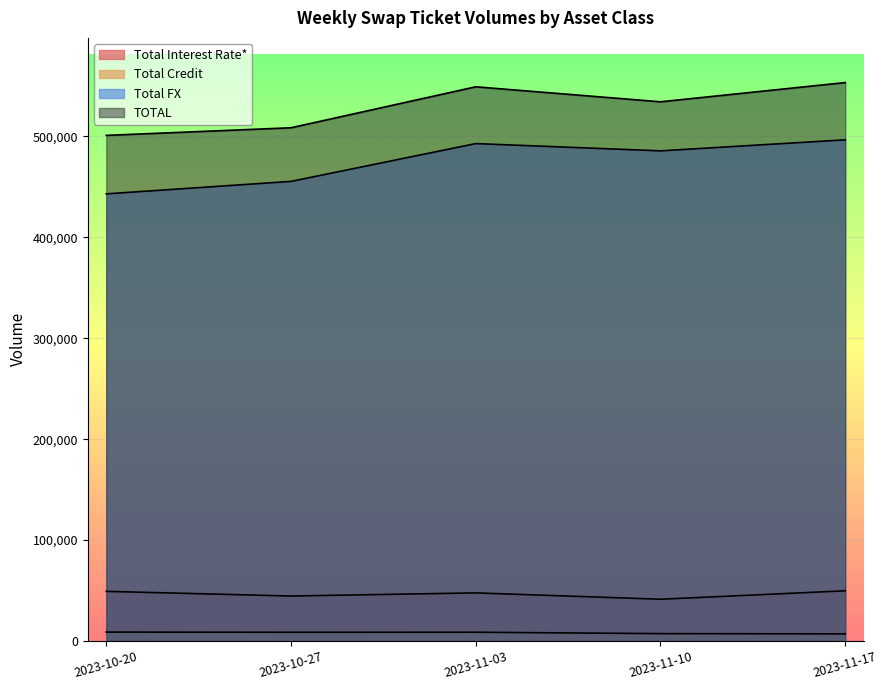

What is the sum of all Total Credit values?

40356